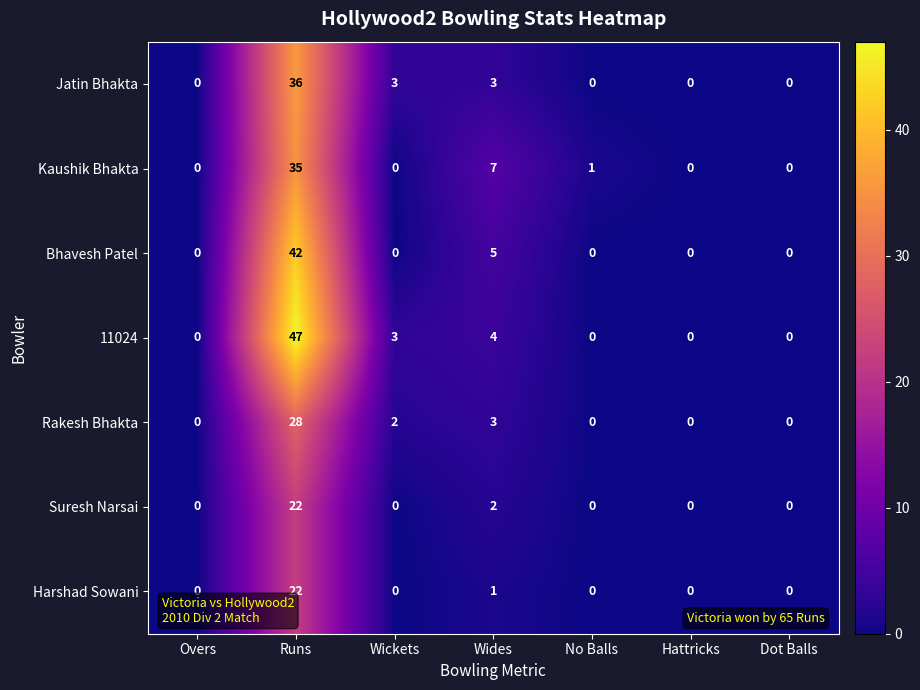

What is the difference between the maximum and second lowest values in the Kaushik Bhakta series?

35